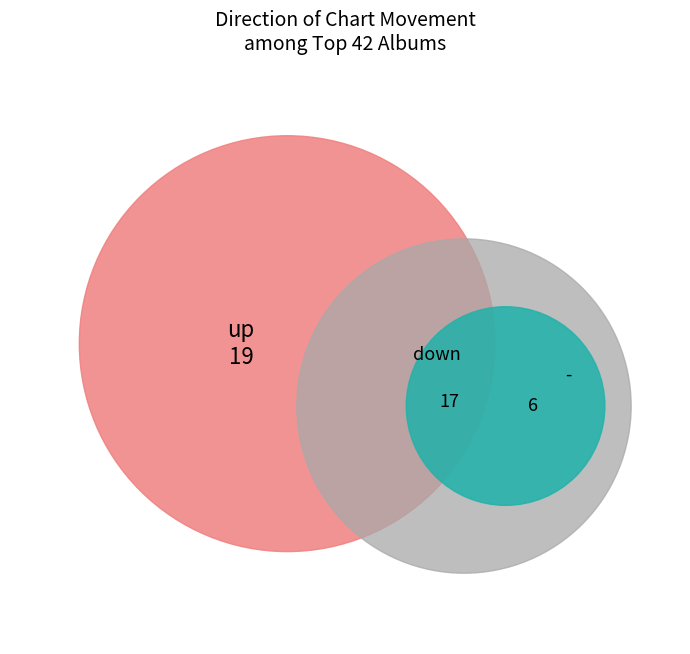

How many segments does this pie chart have?

3